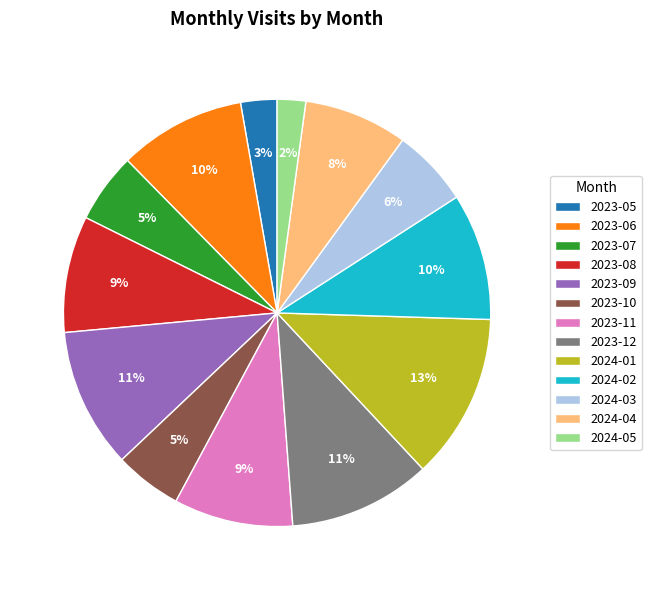

Combined, do 2023-08 and 2023-05 account for over 50%?

No